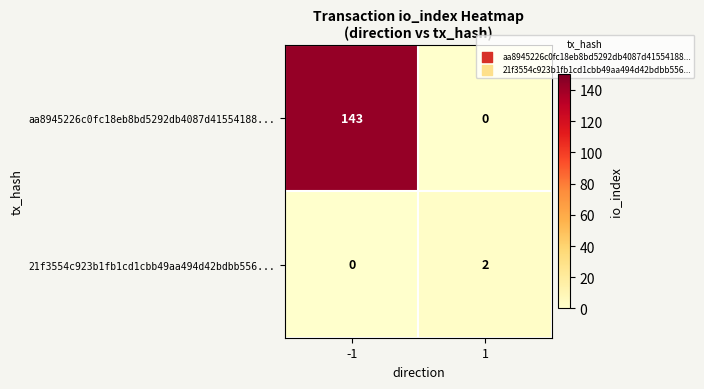

Which series has the largest total across all categories?

aa8945226c0fc18eb8bd5292db4087d41554188...